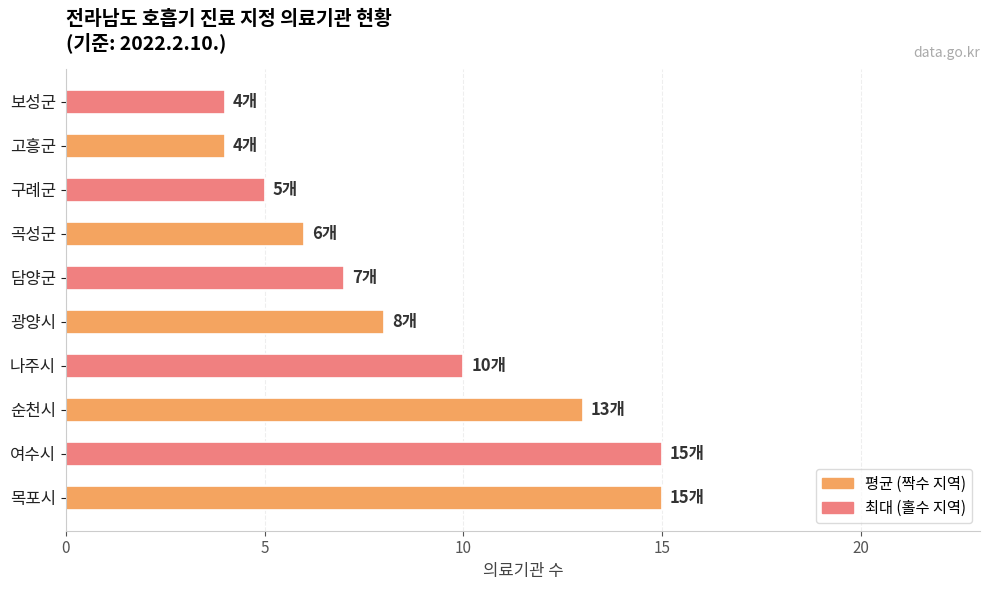

Reading bottom to top, extract all data points from this chart.

15	15	13	10	8	7	6	5	4	4